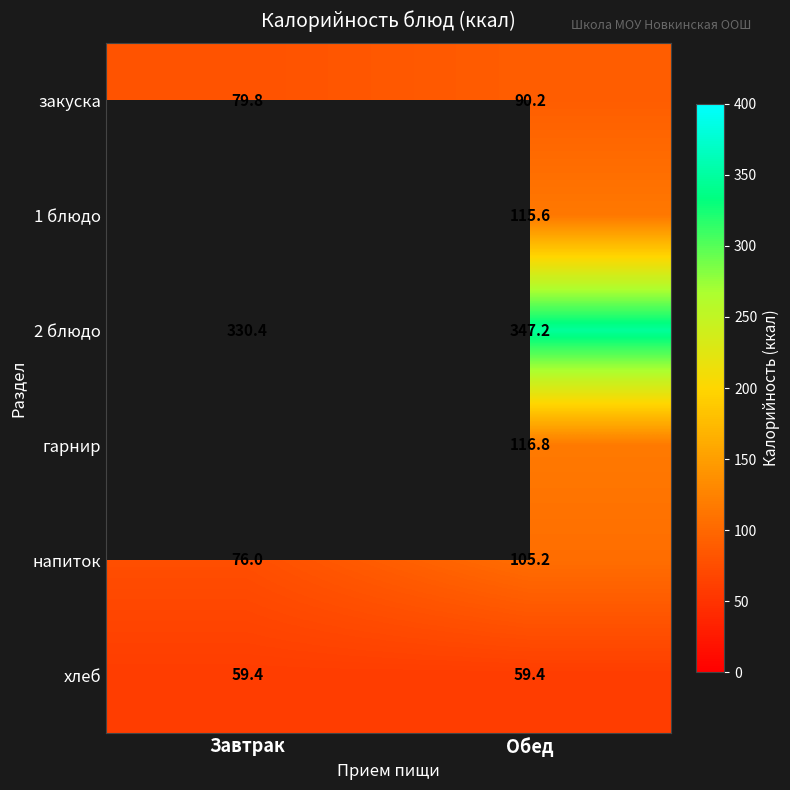

The 2 блюдо series shows 122.4 at Обед. True or false?

False